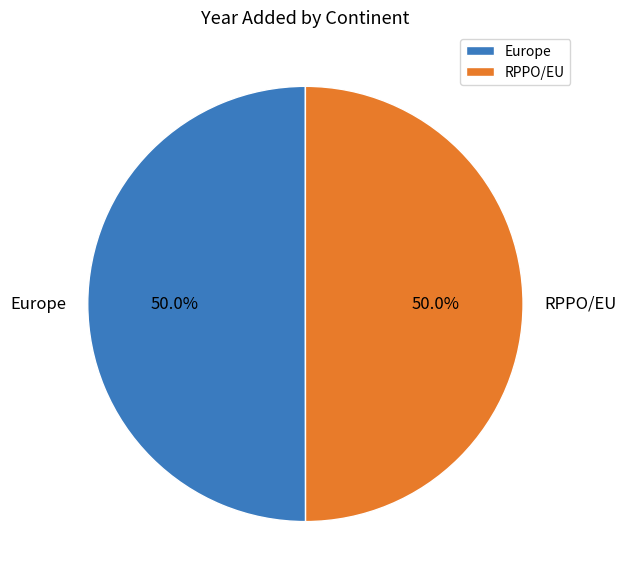

To the nearest percent, what is the average slice percentage?

50%